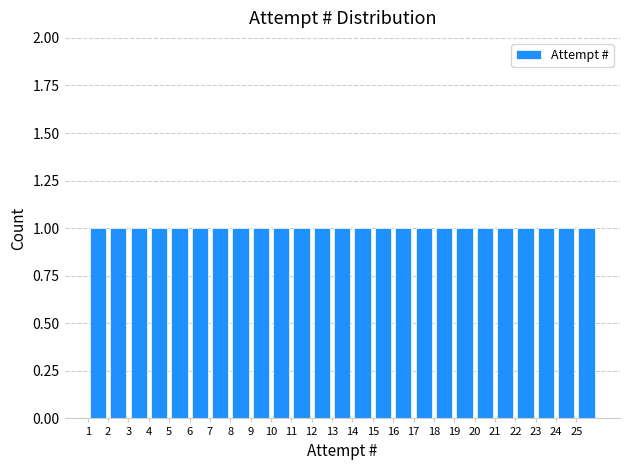

What is the height of the bar covering 20 to 21 on the x-axis? The values are not printed on the chart, so give them approximately, as read against the axis.

1